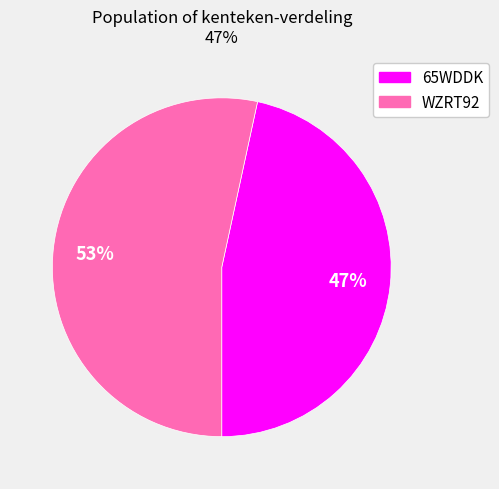

What is the majority slice?

WZRT92